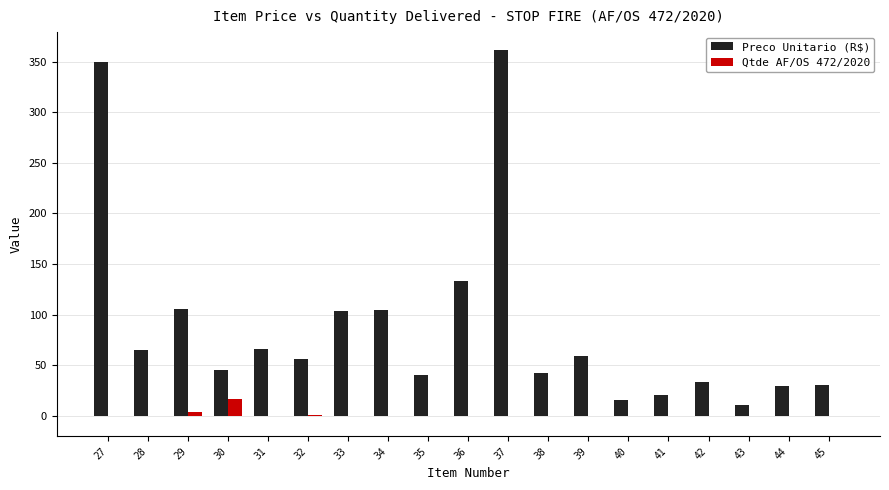

Which series has the largest total across all categories?

Preco Unitario (R$)